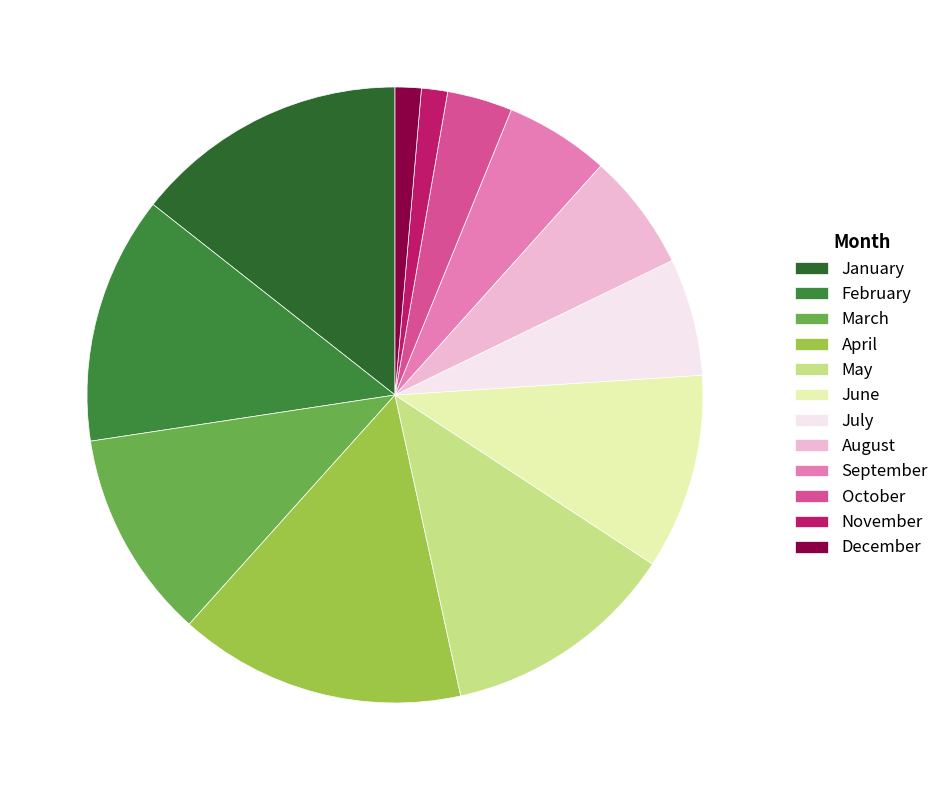

Is it true that August is 1% of the pie?

False